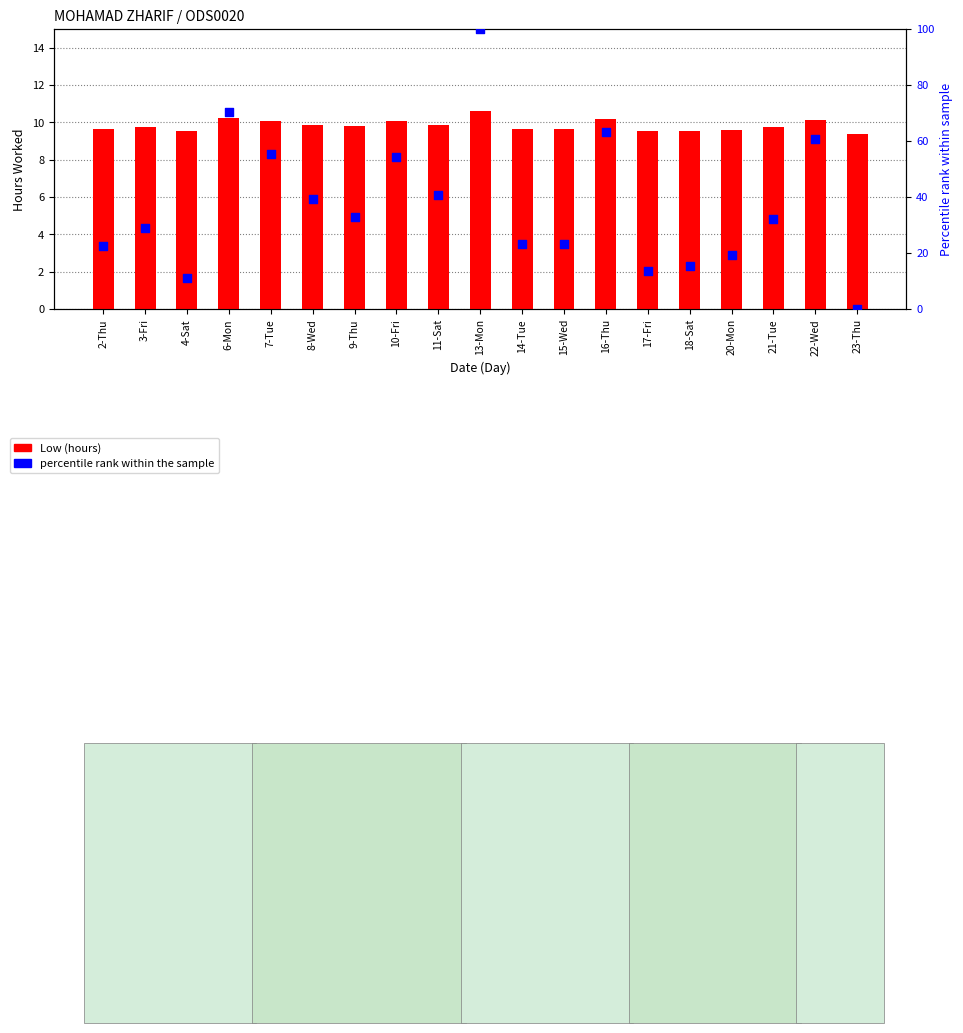

At which category is the sum across all series the highest?

13-Mon